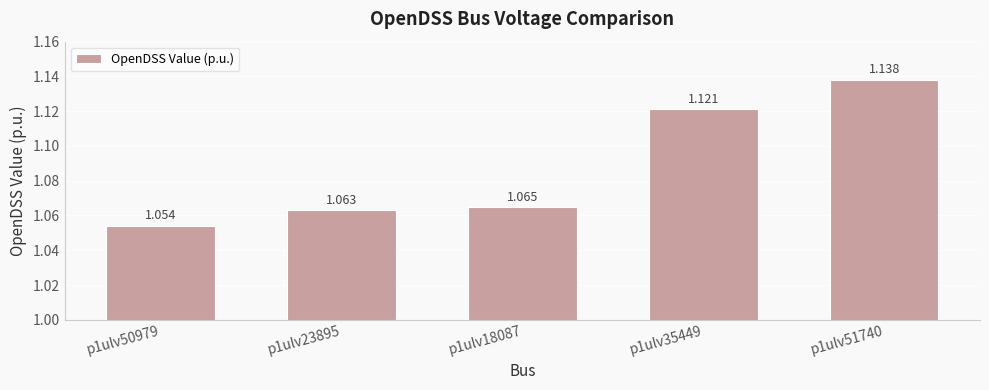

What is the difference between the values at p1ulv35449 and p1ulv50979?

0.1